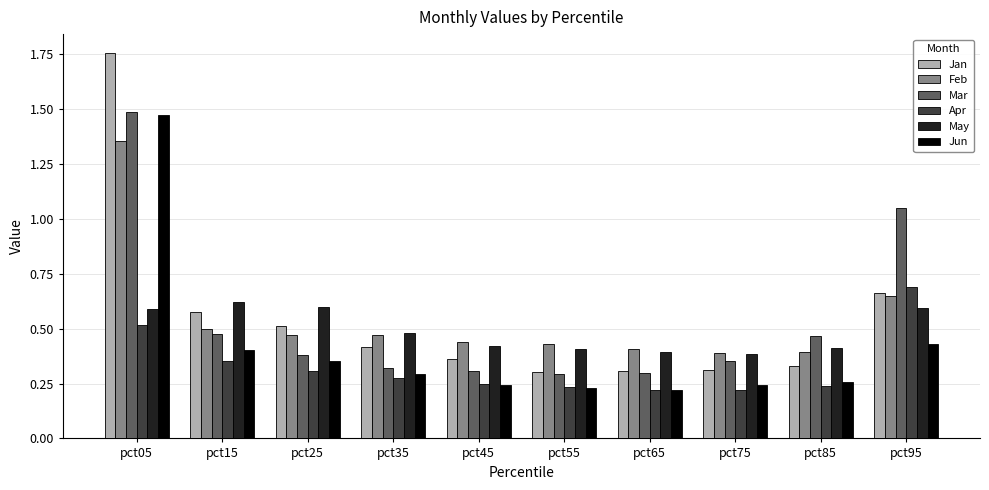

Which series has the largest range (max minus min)?

Jan